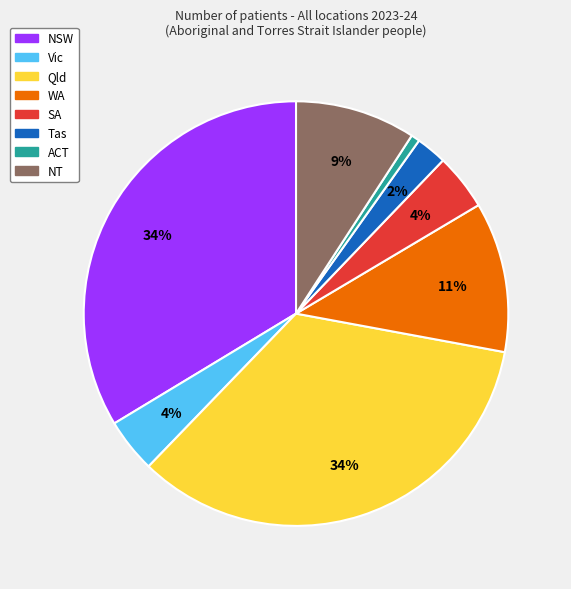

Is there any slice that represents more than half of the pie?

No